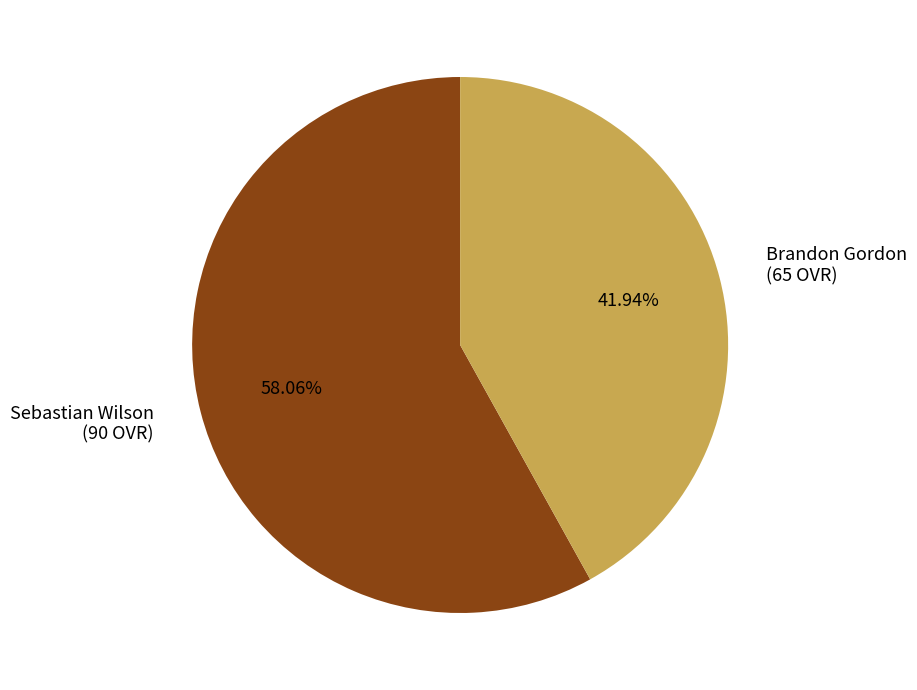

Which category has the smallest portion of the pie?

Brandon Gordon